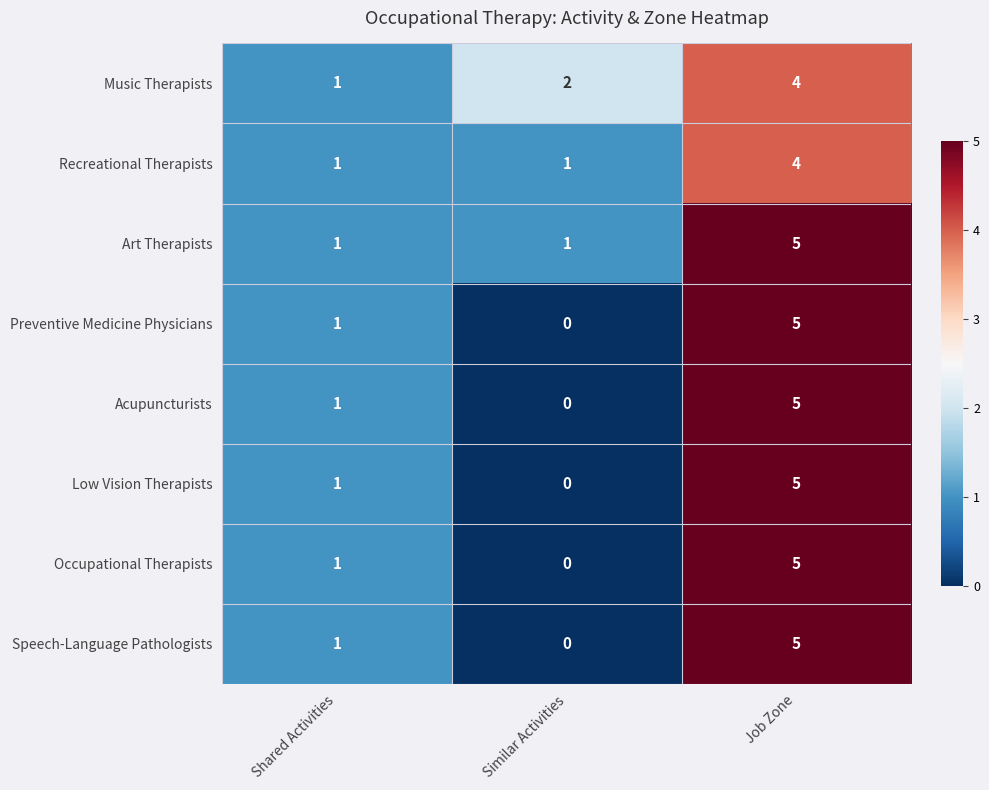

At which category is the sum across all series the highest?

Job Zone